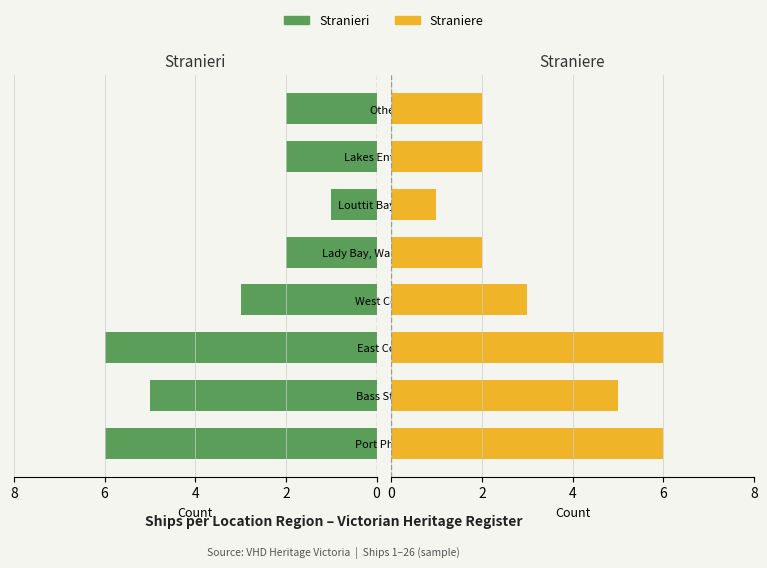

What is the average value of the Stranieri series?

3